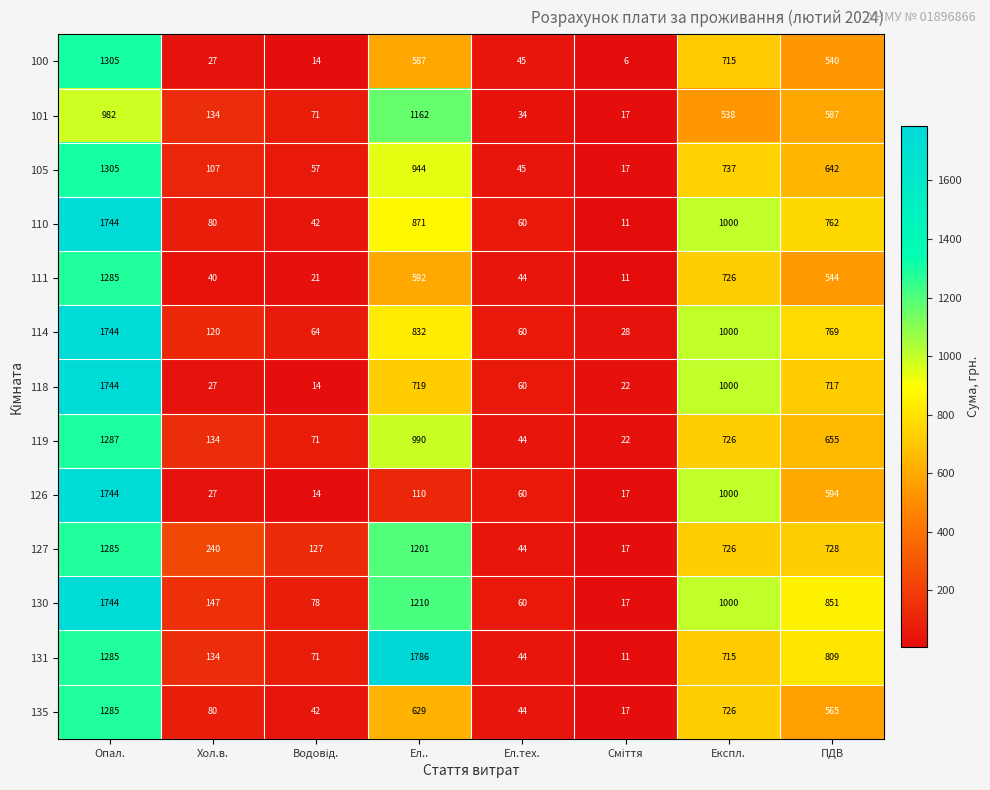

Where does the 118 series first go above 717?

Опал.